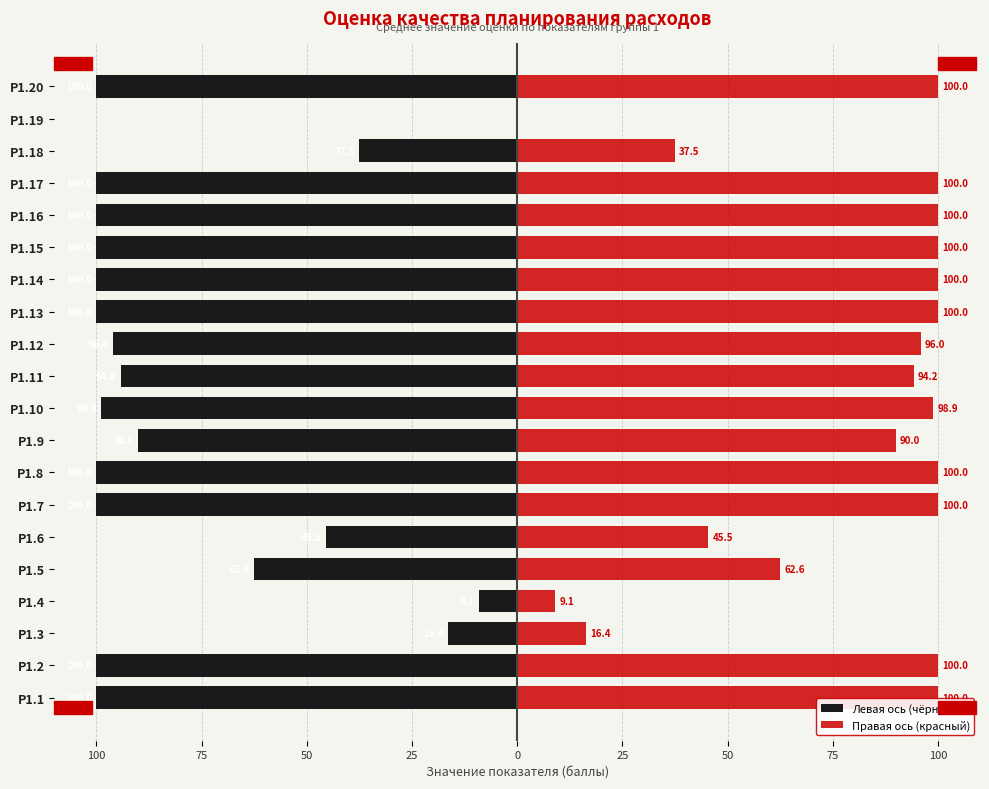

What are all the series names shown in the legend?

Левая ось (чёрный), Правая ось (красный)